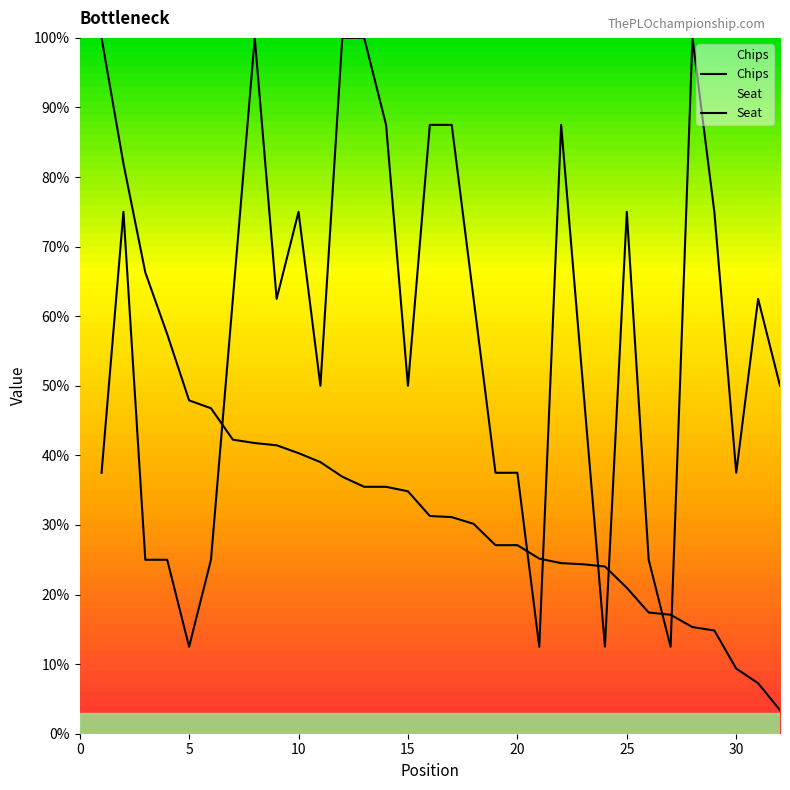

Which label corresponds to the smallest value in the chart?

32